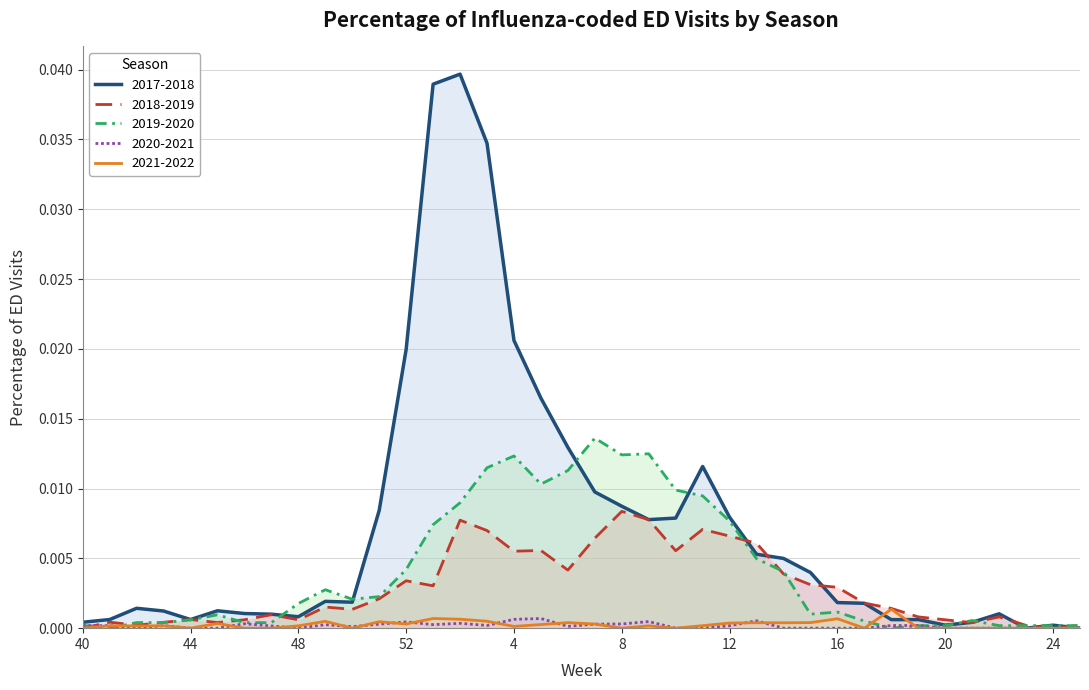

What is the label of the 16th point from the left?

3